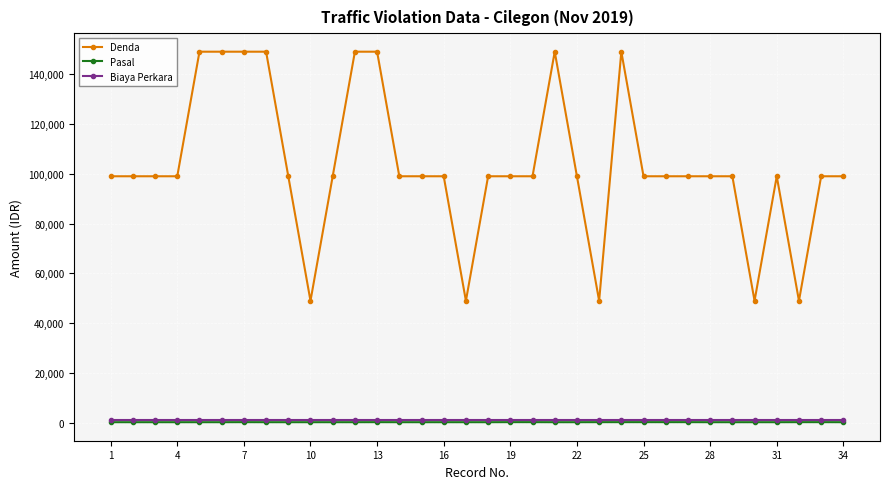

How many lines are shown in the chart?

3